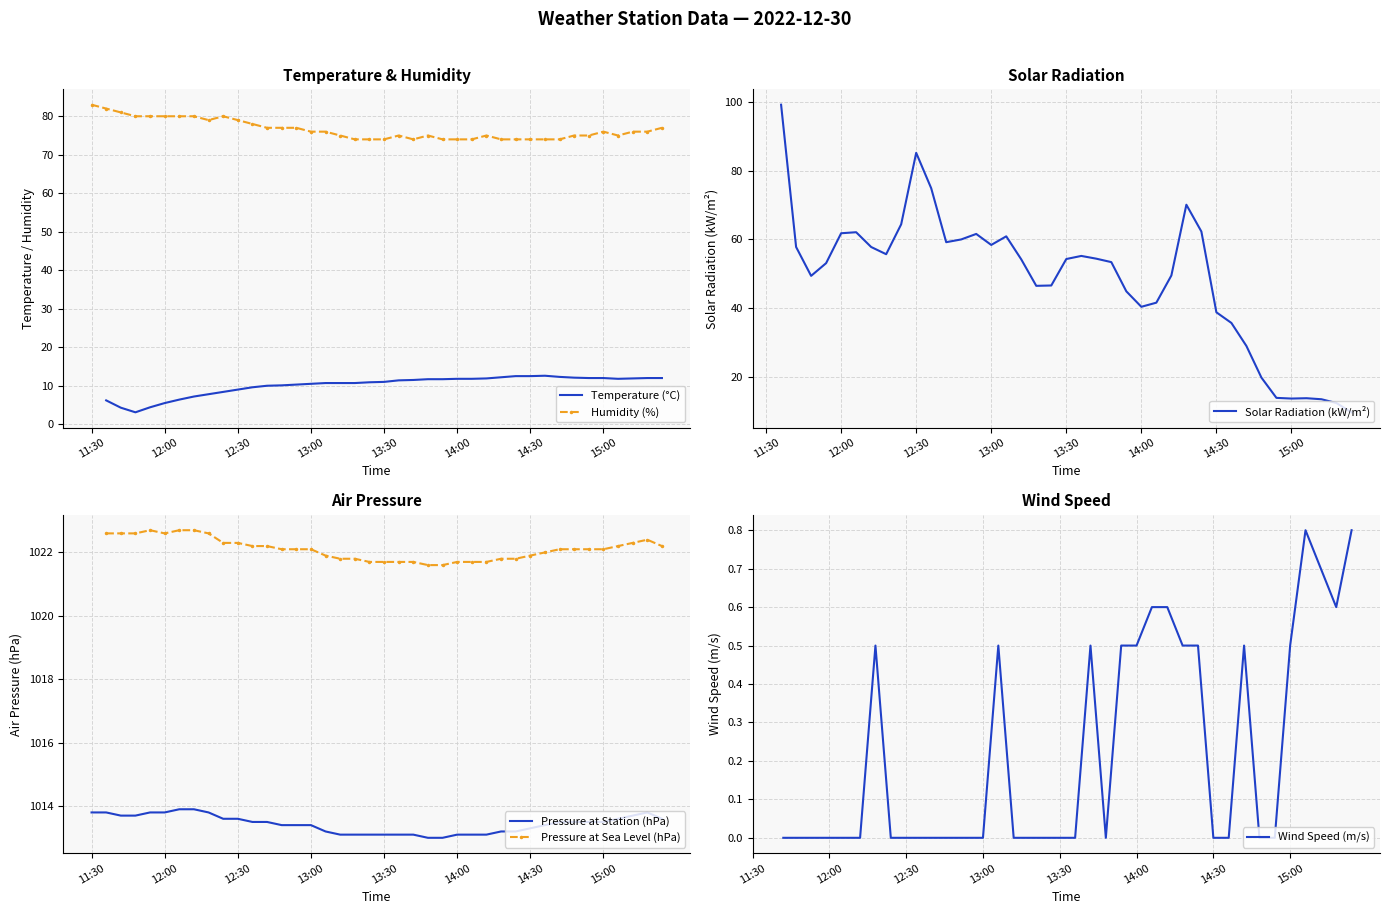

Which series has the largest range (max minus min)?

Humidity (%)